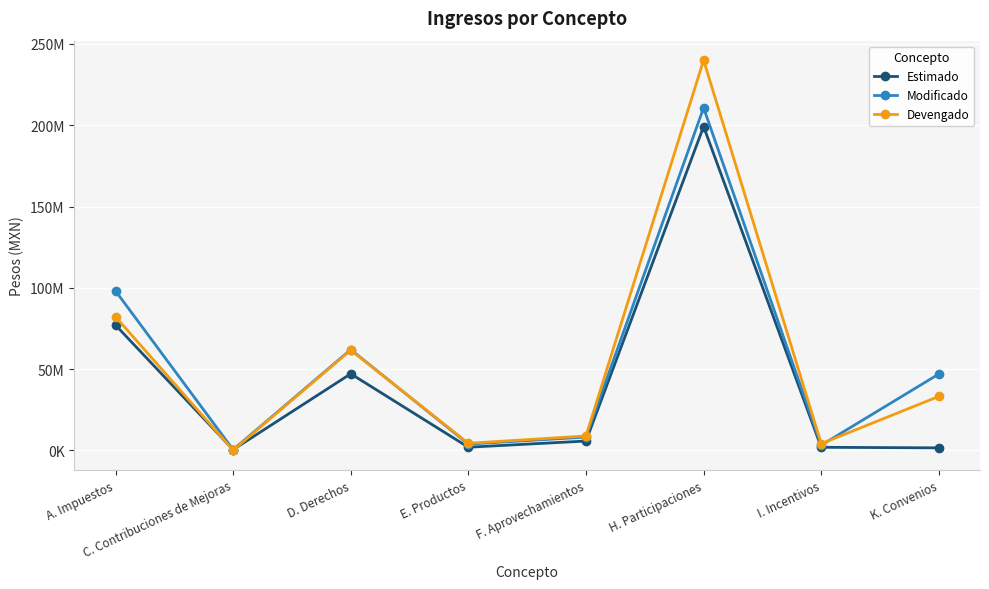

Is this an area chart (filled region under the line)?

No